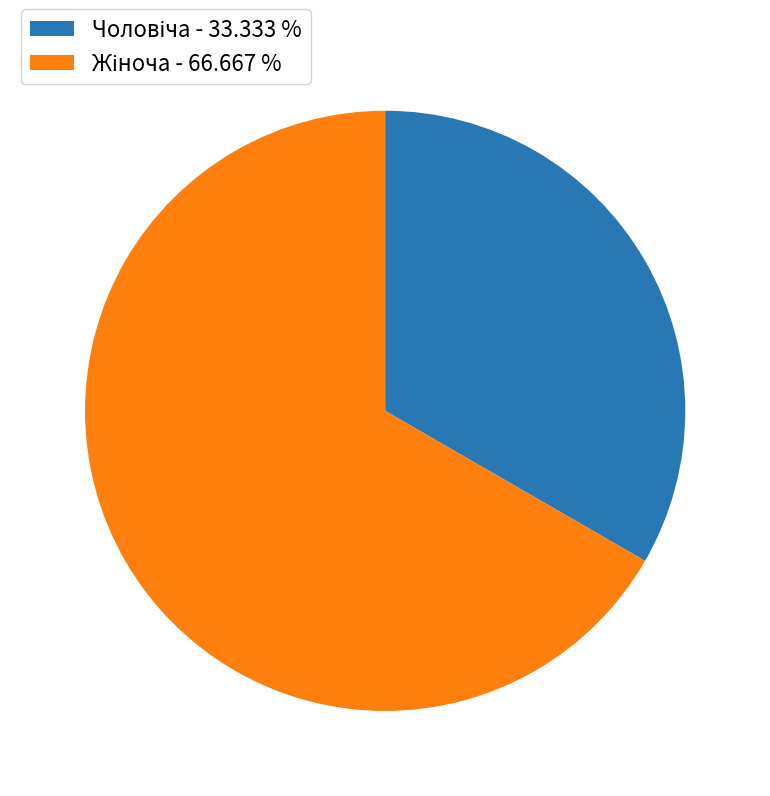

Does any single category account for the majority?

Yes